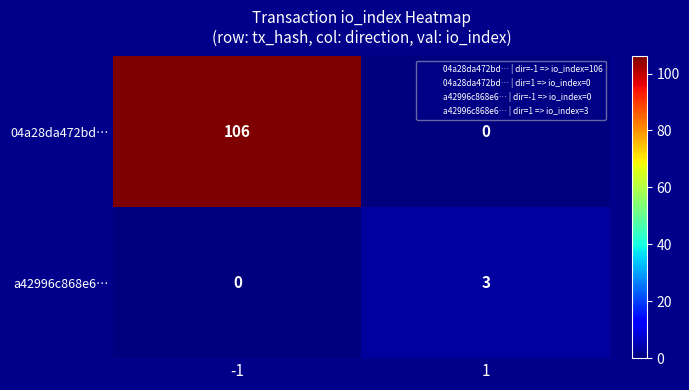

What is the difference between the maximum and minimum values in the a42996c868e6… series?

3